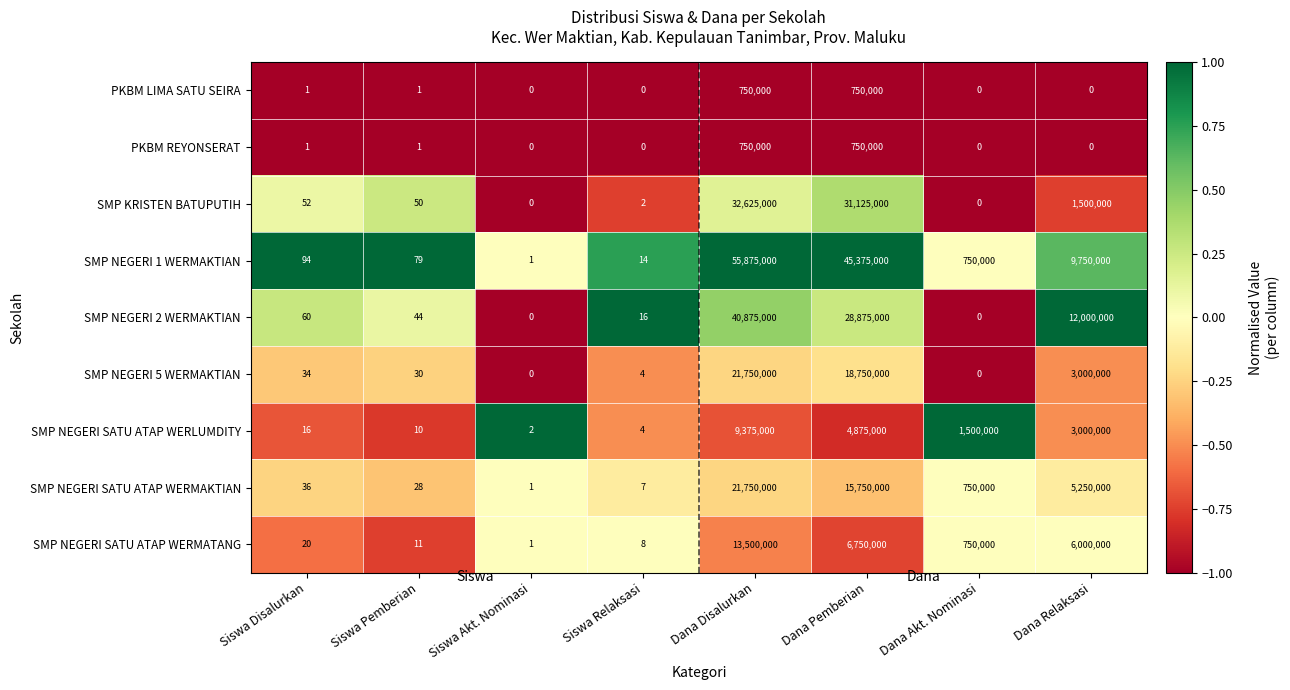

Is it true that PKBM REYONSERAT equals 750000 at Dana Pemberian?

True